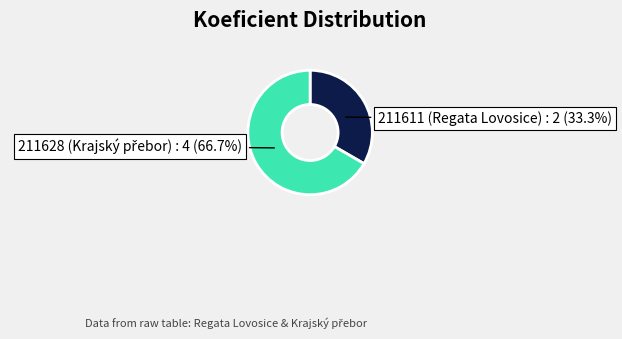

How many segments does this pie chart have?

2